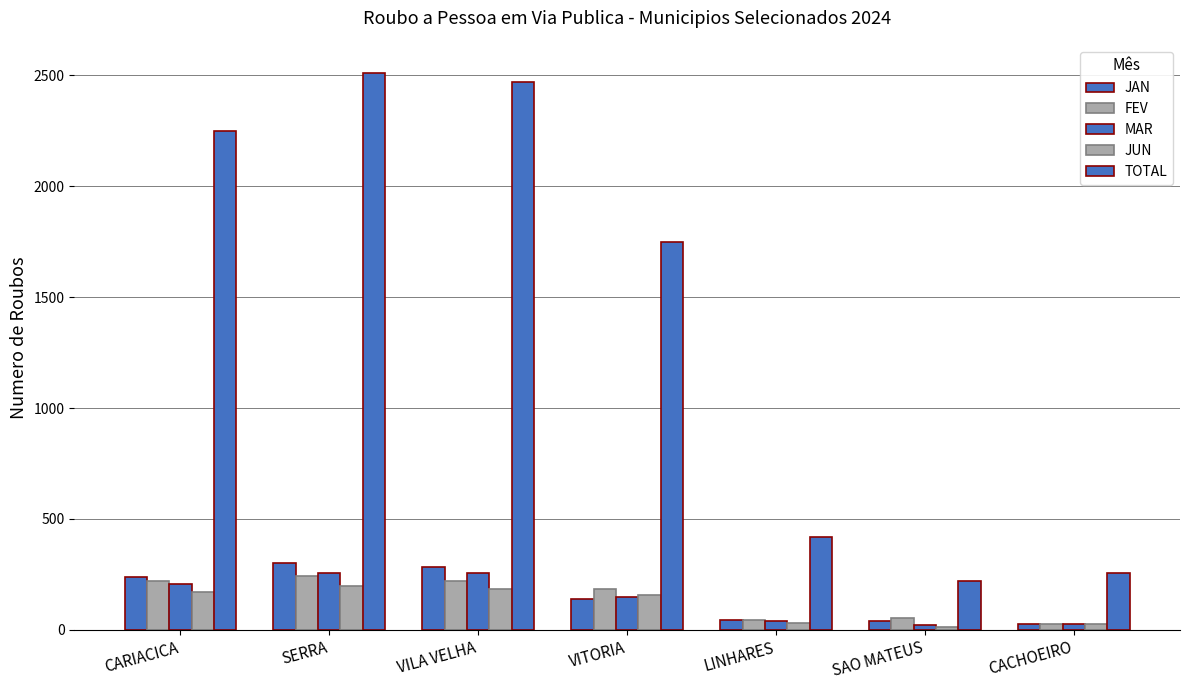

Which series has the largest total across all categories?

TOTAL